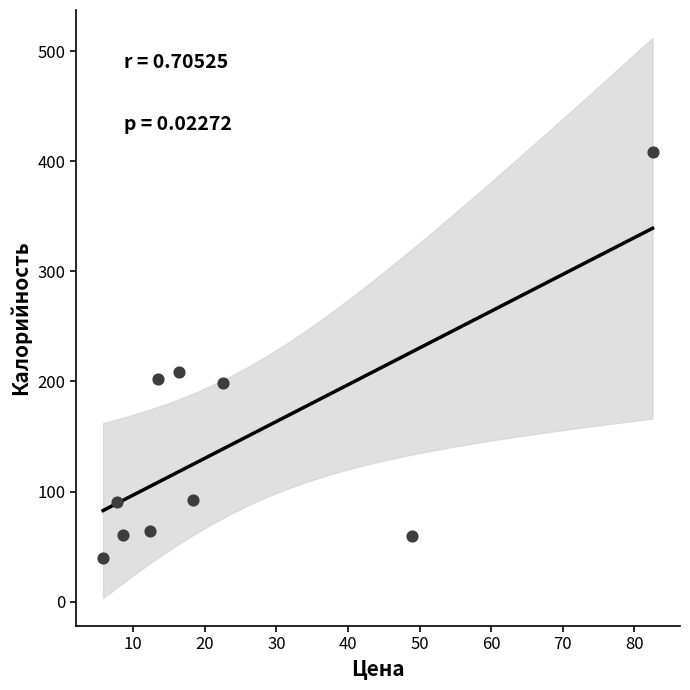

What Y value in the scatter plot is closest to 223?

209.0